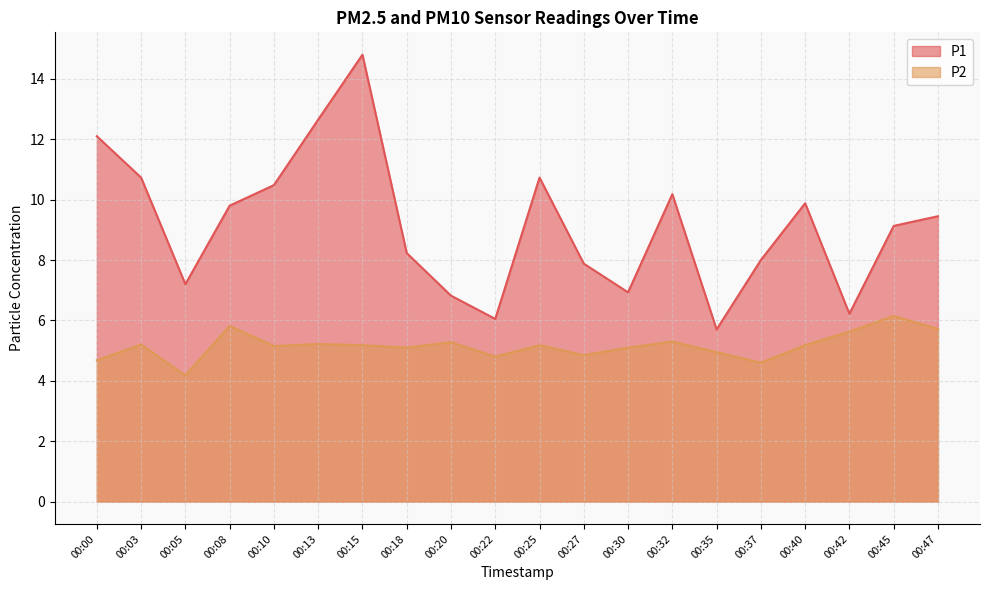

What is the sum of the P2 values at 00:18 and 00:35?

10.1